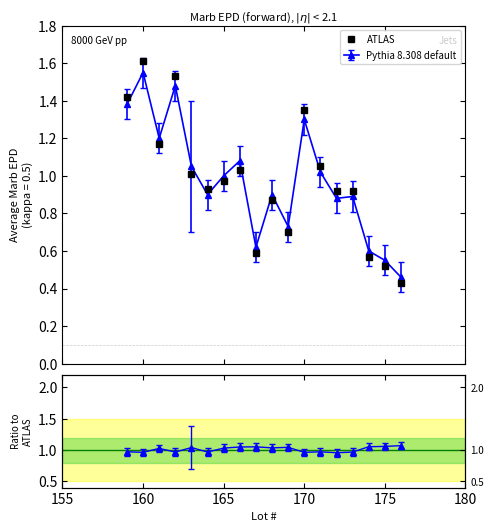

What is the sum of all values?

17.6